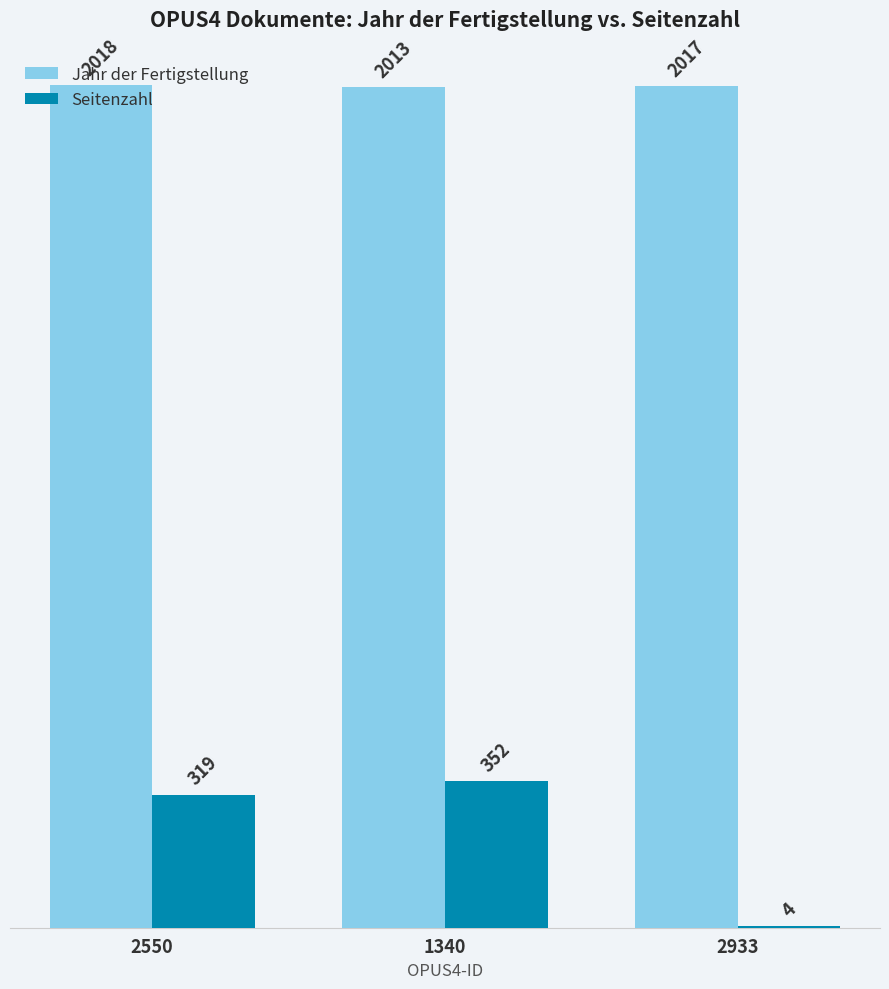

Between 2550 and 2933, which series saw the biggest shift?

Seitenzahl